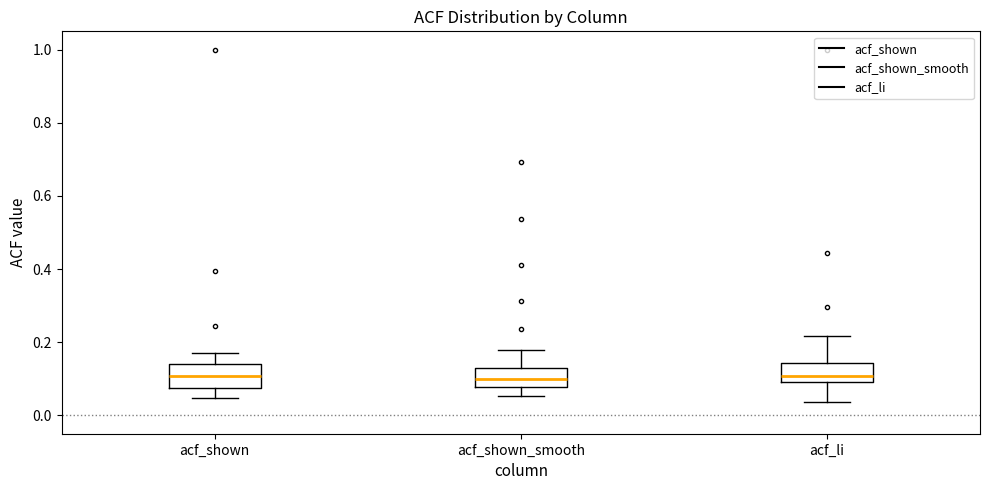

Where does the upper whisker of the box for acf_li end on the y-axis? The values are not printed on the chart, so give them approximately, as read against the axis.

0.22